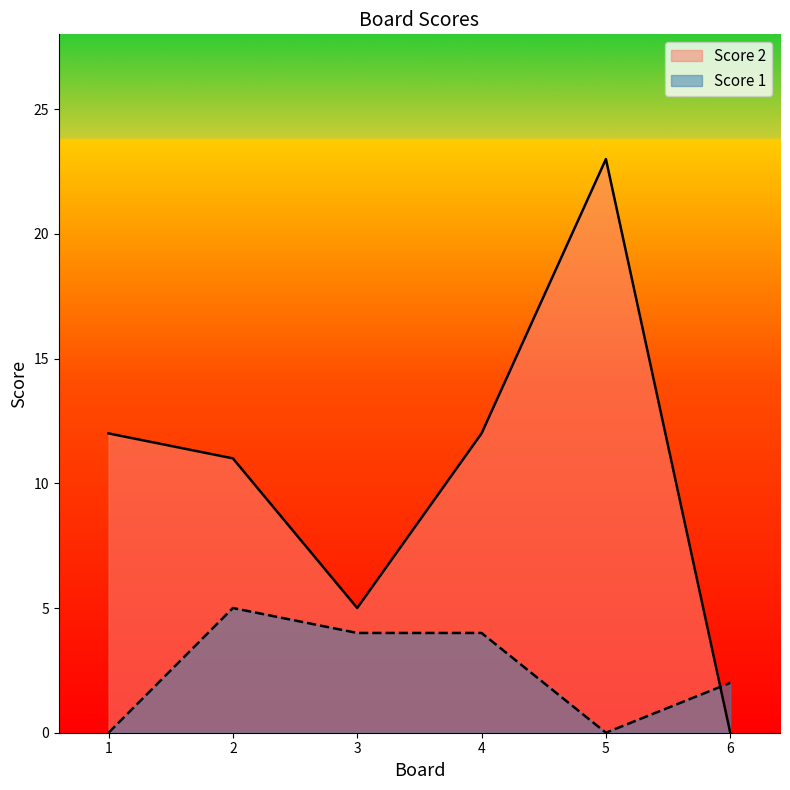

What is the difference between the maximum and second lowest values in the Score 2 series?

18